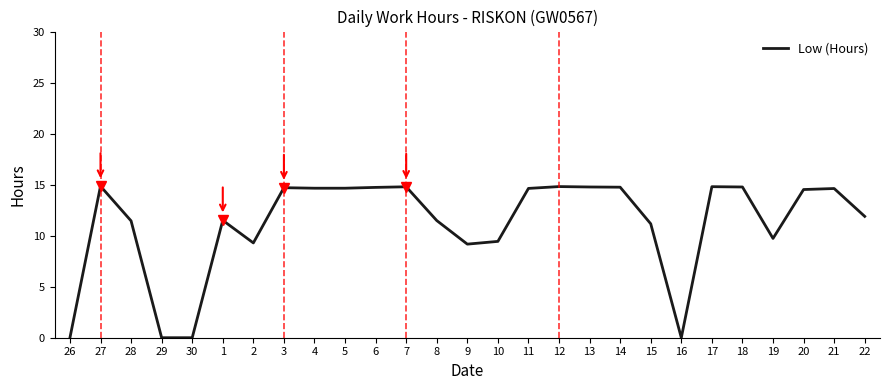

What is the change in value from 1 to 3?

+3.2